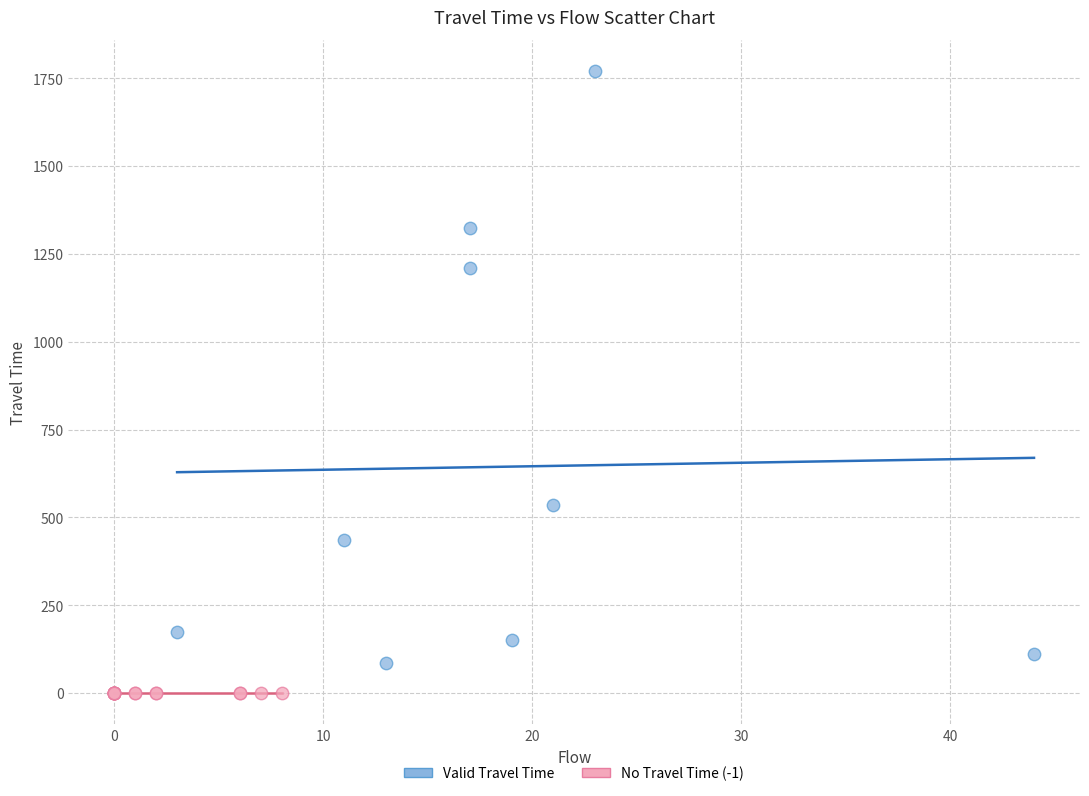

Which series reaches the maximum Y coordinate?

Valid Travel Time